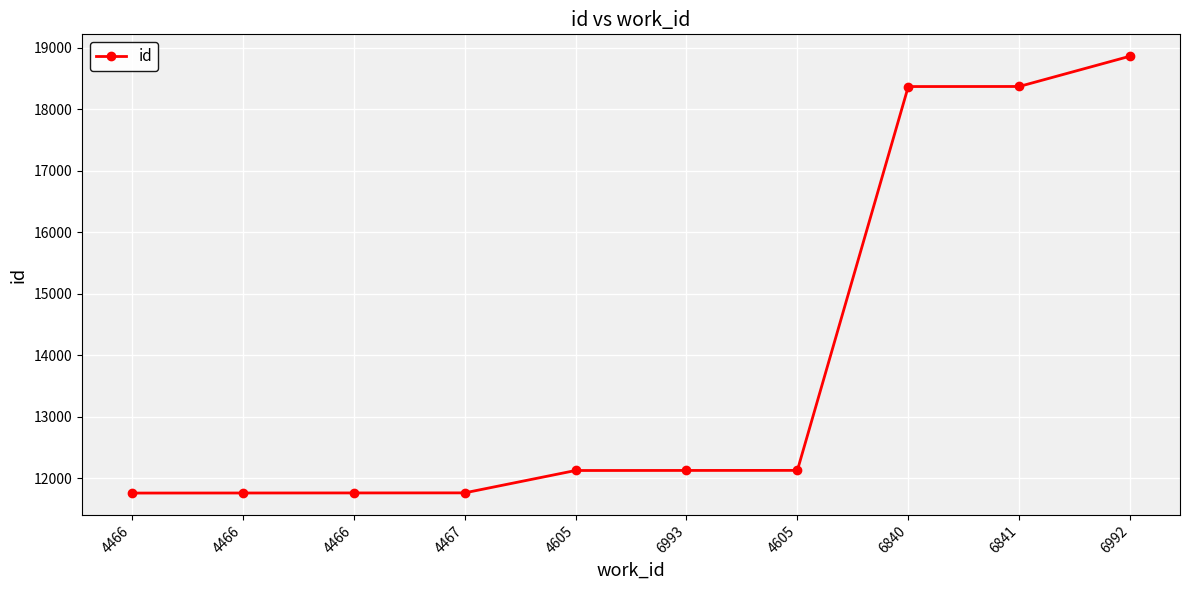

At which category does the chart reach its minimum across all series?

4466